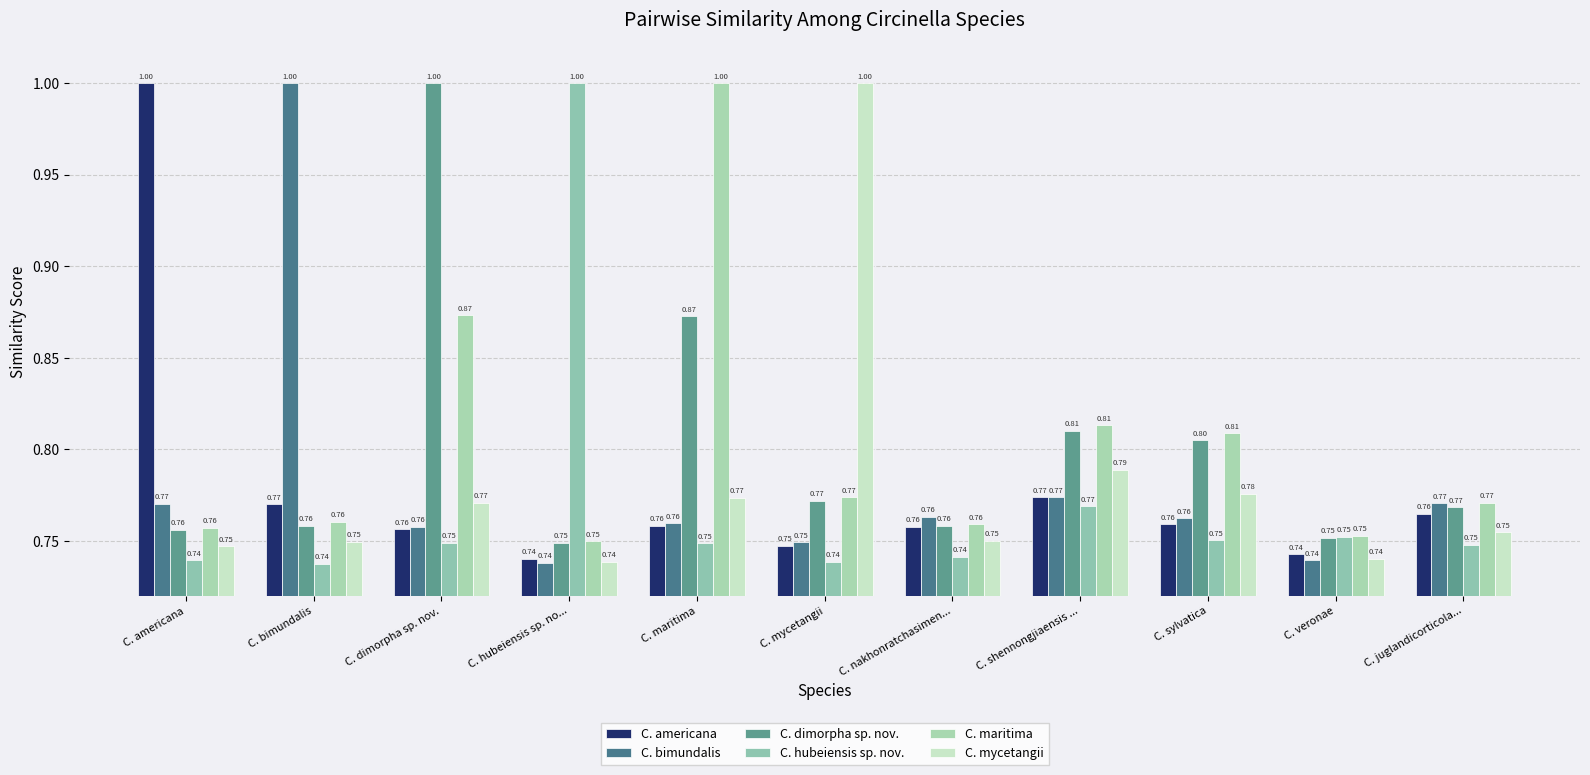

What is the average value of the C. mycetangii series?

0.8